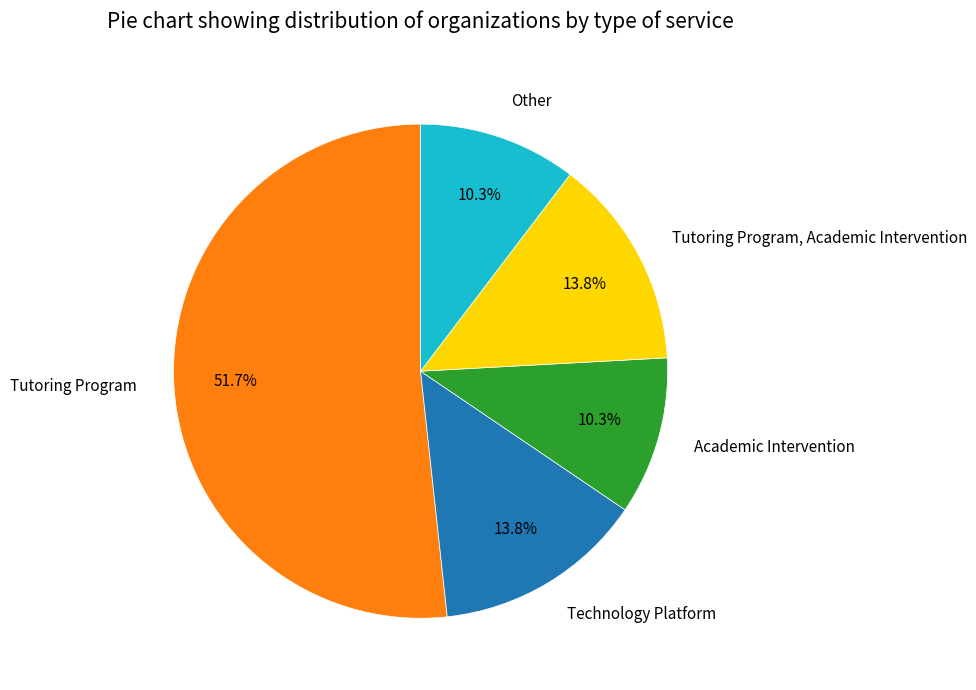

Which slice is the largest?

Tutoring Program